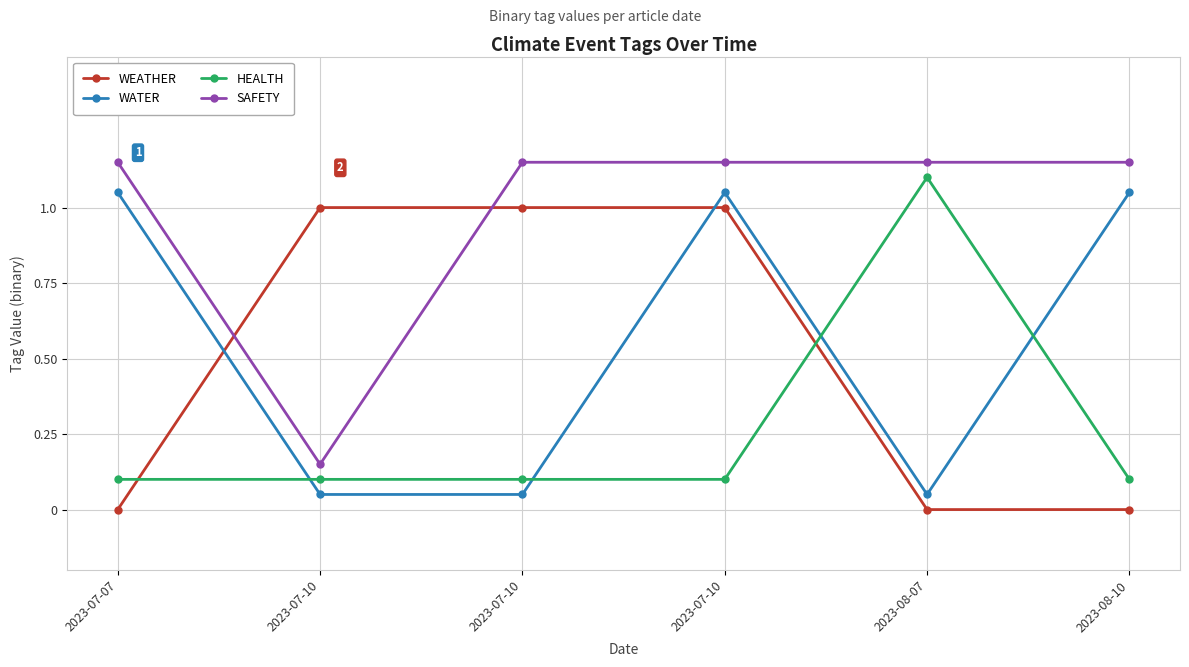

Between 2023-07-10 and 2023-07-10, which is larger?

2023-07-10